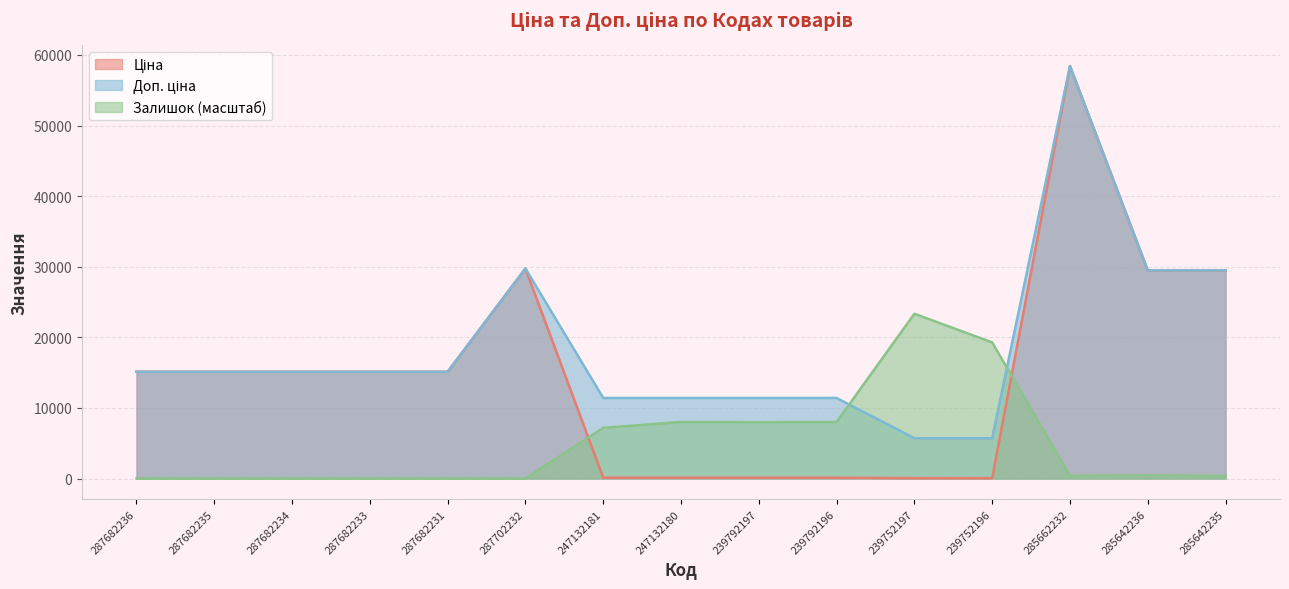

Reading right to left, extract all data points from this chart.

Ціна: 29491.5	29491.5	58426.5	57.0	57.0	114.1	114.1	114.1	114.1	29747.2	15120.0	15120.0	15120.0	15120.0	15120.0
Доп. ціна: 29491.5	29491.5	58426.5	5705.0	5705.0	11410.0	11410.0	11410.0	11410.0	29747.2	15120.0	15120.0	15120.0	15120.0	15120.0
Залишок: 359.1	442.0	386.7	19282.1	23343.0	8011.2	7983.6	8011.2	7182.5	0.0	0.0	0.0	0.0	0.0	0.0